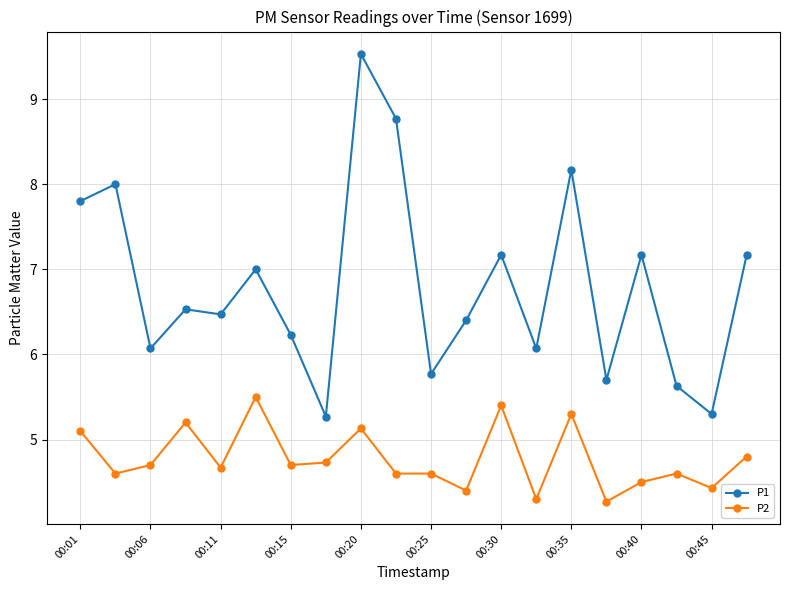

True or false: P1 has more than 1 interior local peaks.

True